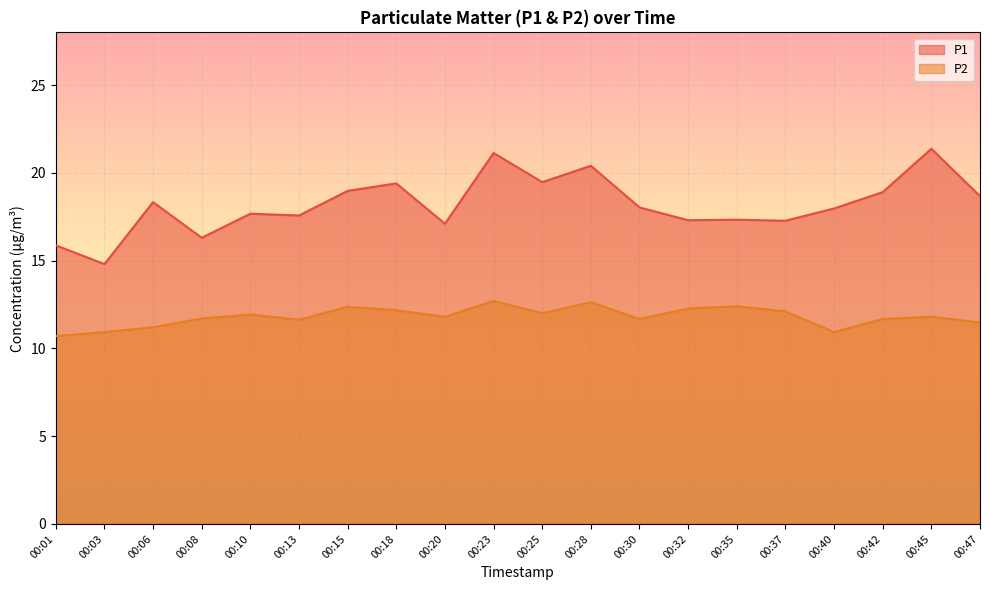

What is the difference between the maximum and minimum values in the P2 series?

2.0